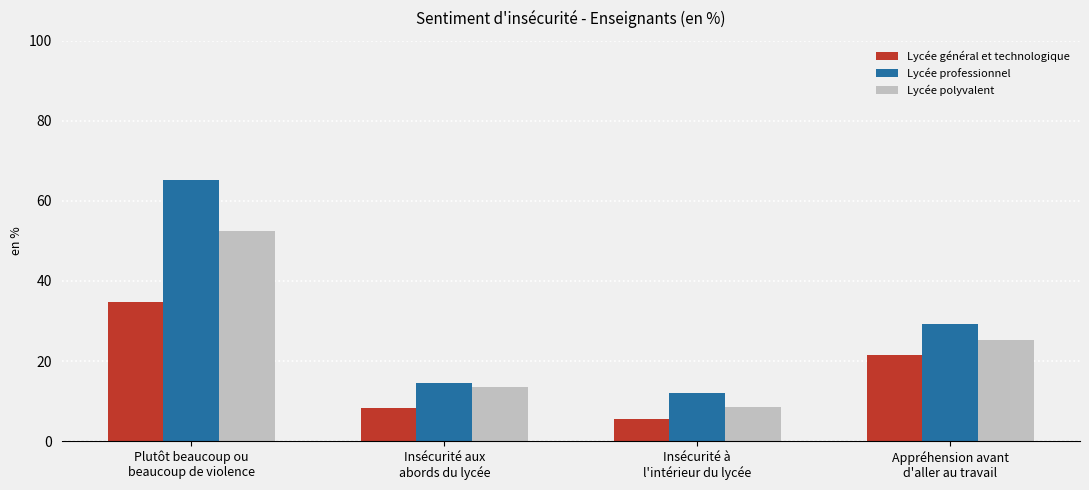

What are all the series names shown in the legend?

Lycée général et technologique, Lycée professionnel, Lycée polyvalent